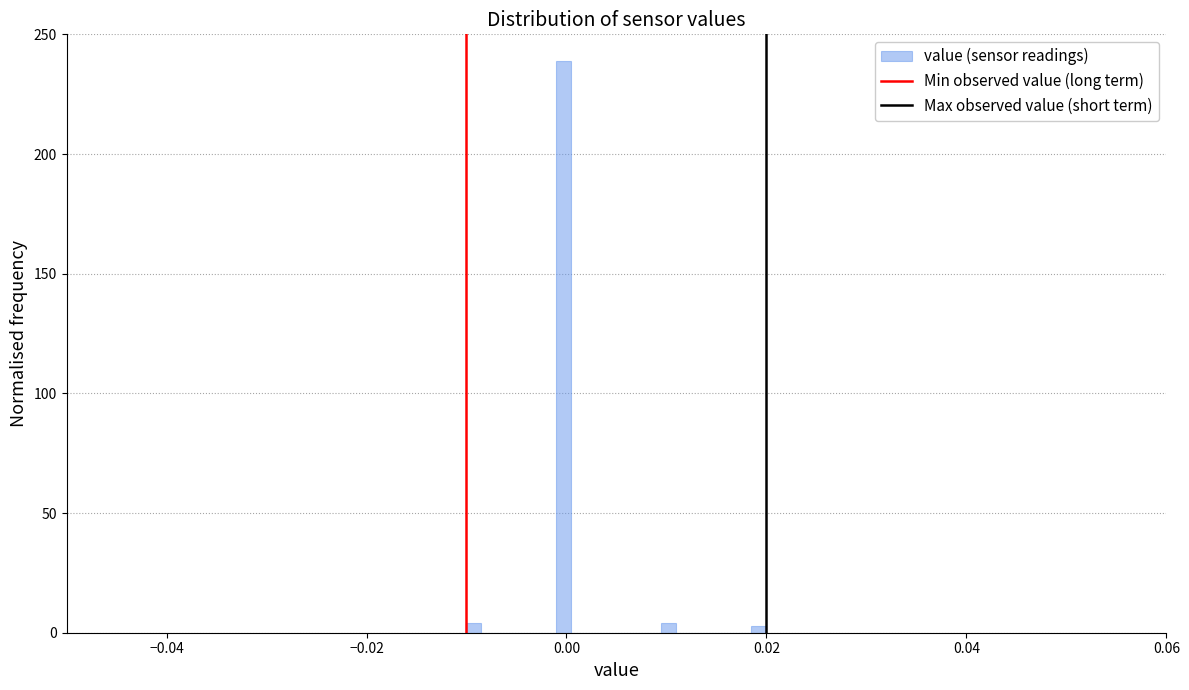

Read against the x-axis, roughly where is the centre of the tallest bar?

0.000